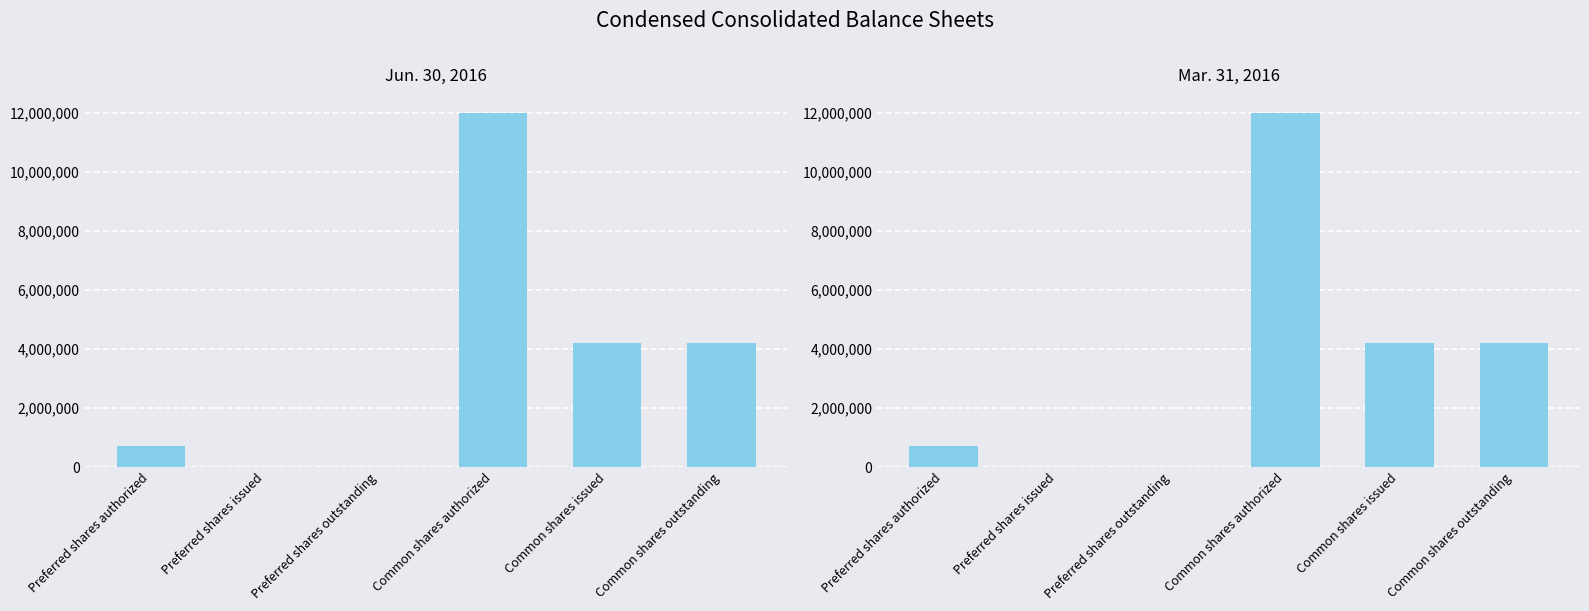

Is it true that Mar. 31, 2016 equals 0 at Preferred shares issued?

True